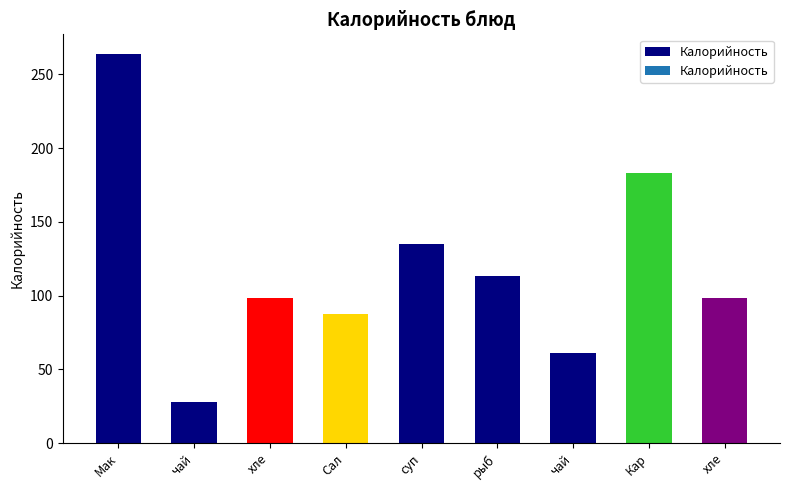

Does the chart contain stacked bars?

No